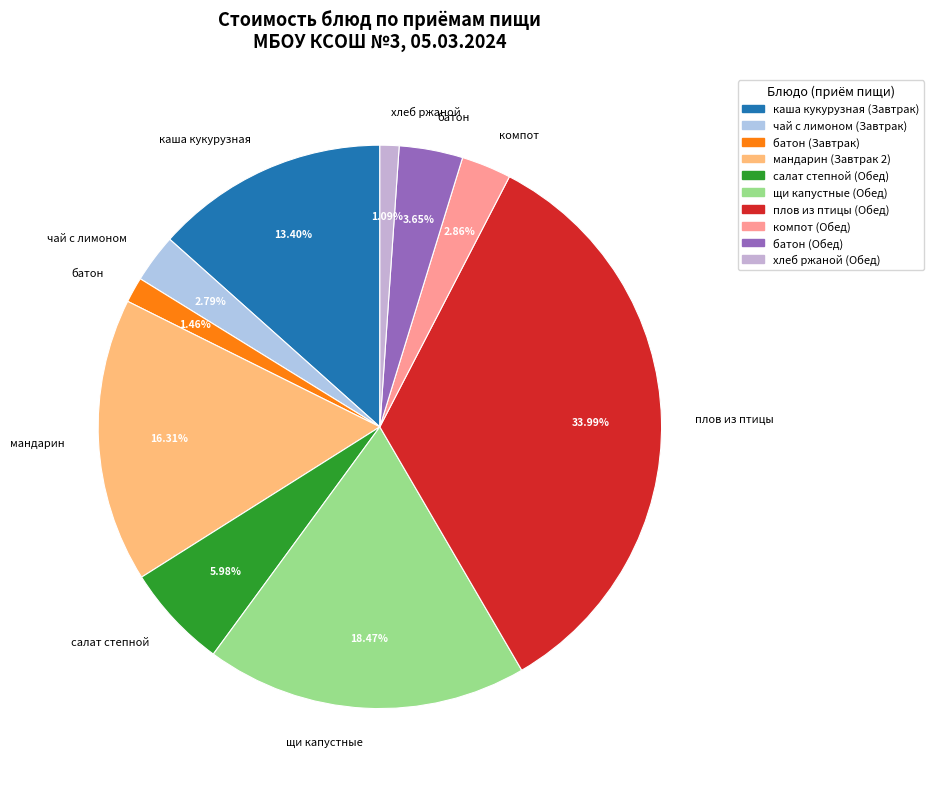

Count the number of slices in the pie.

10